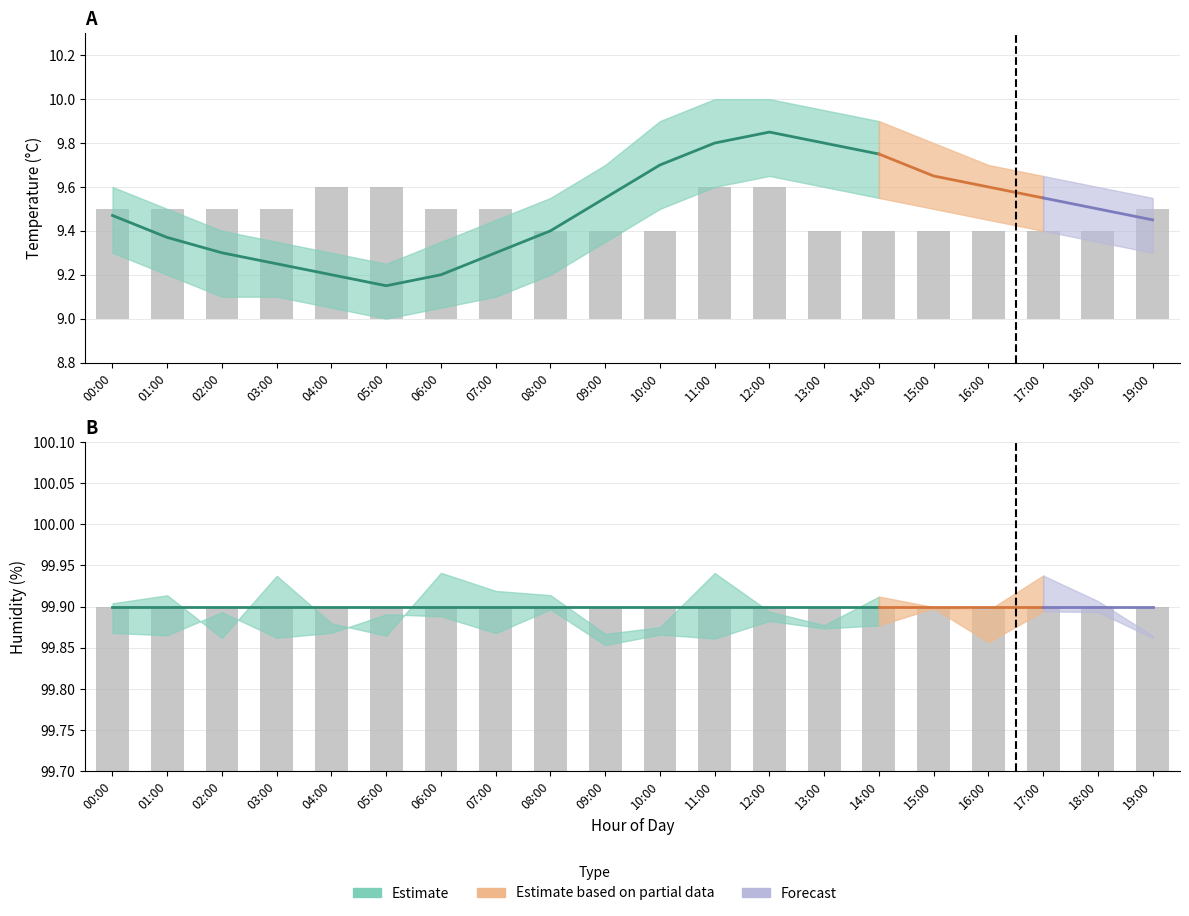

Between 17:00 and 11:00, which is larger?

11:00